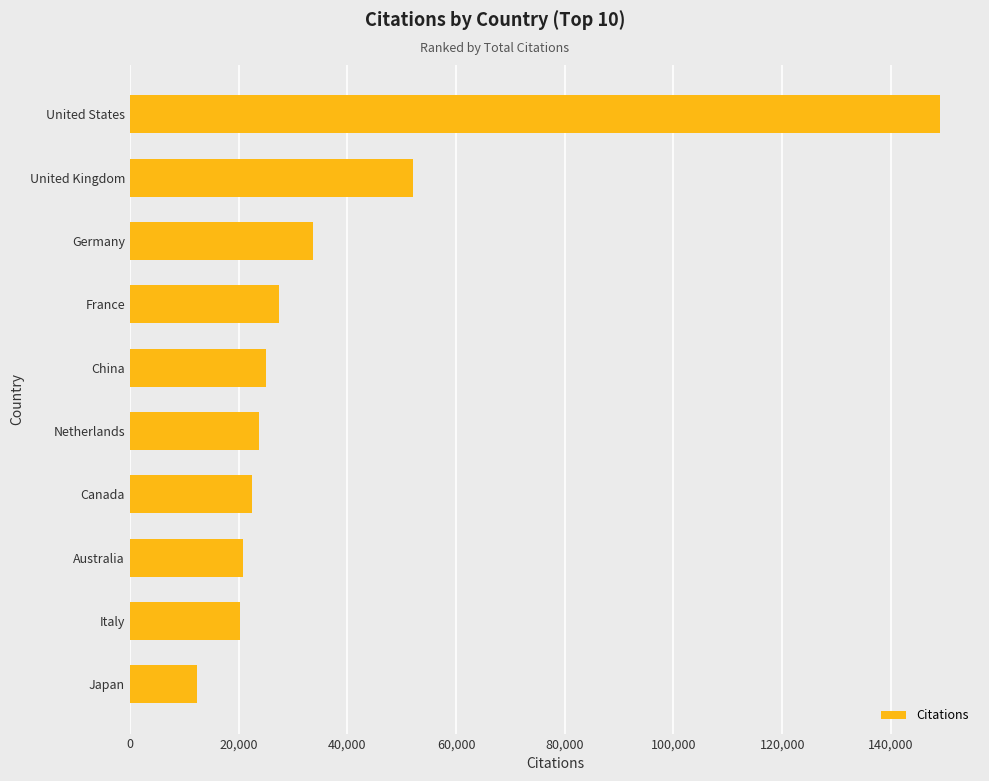

How many distinct data groups are displayed?

1